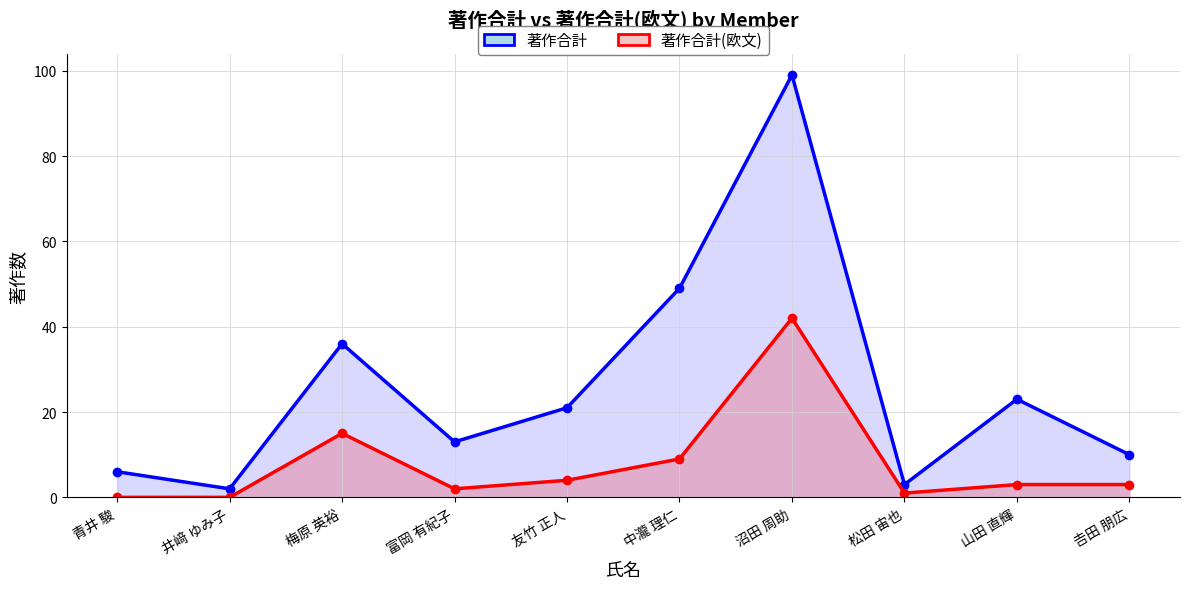

List the series in order of their peak value, lowest first.

著作合計(欧文), 著作合計